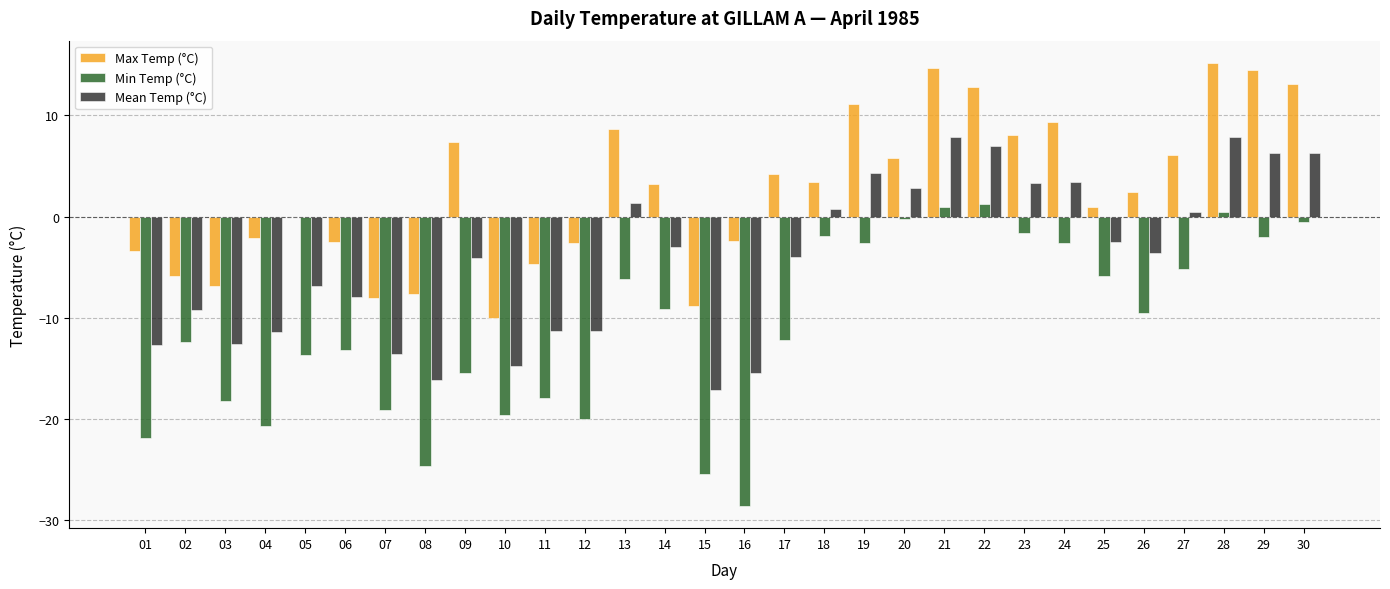

What is the sum of all Min Temp (°C) values?

-327.6